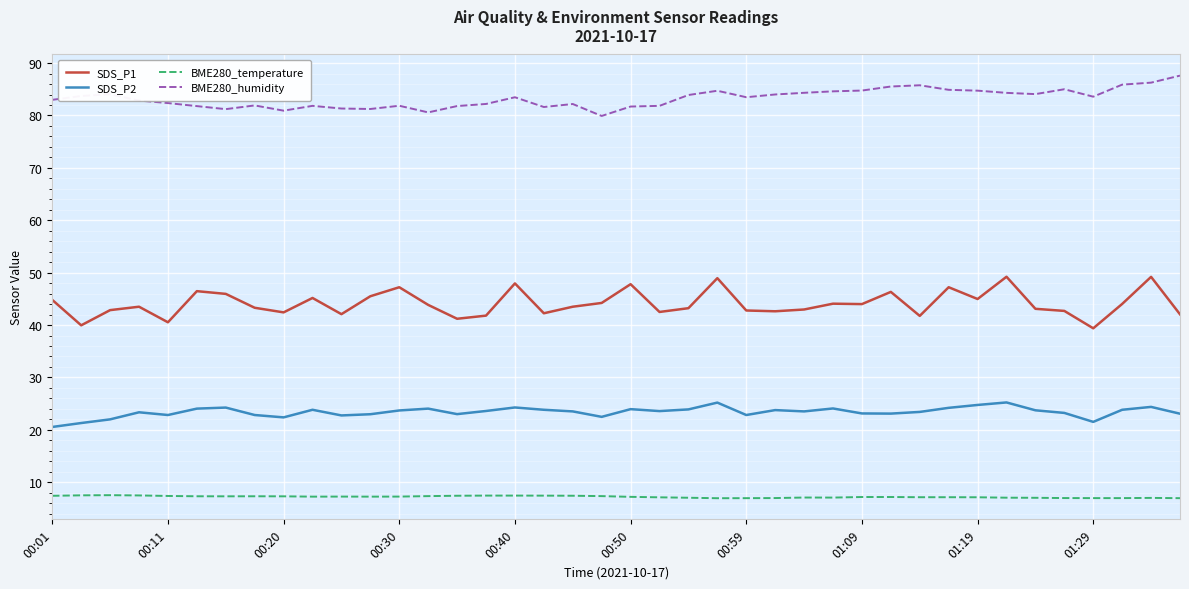

What is the maximum value for SDS_P2?

25.2